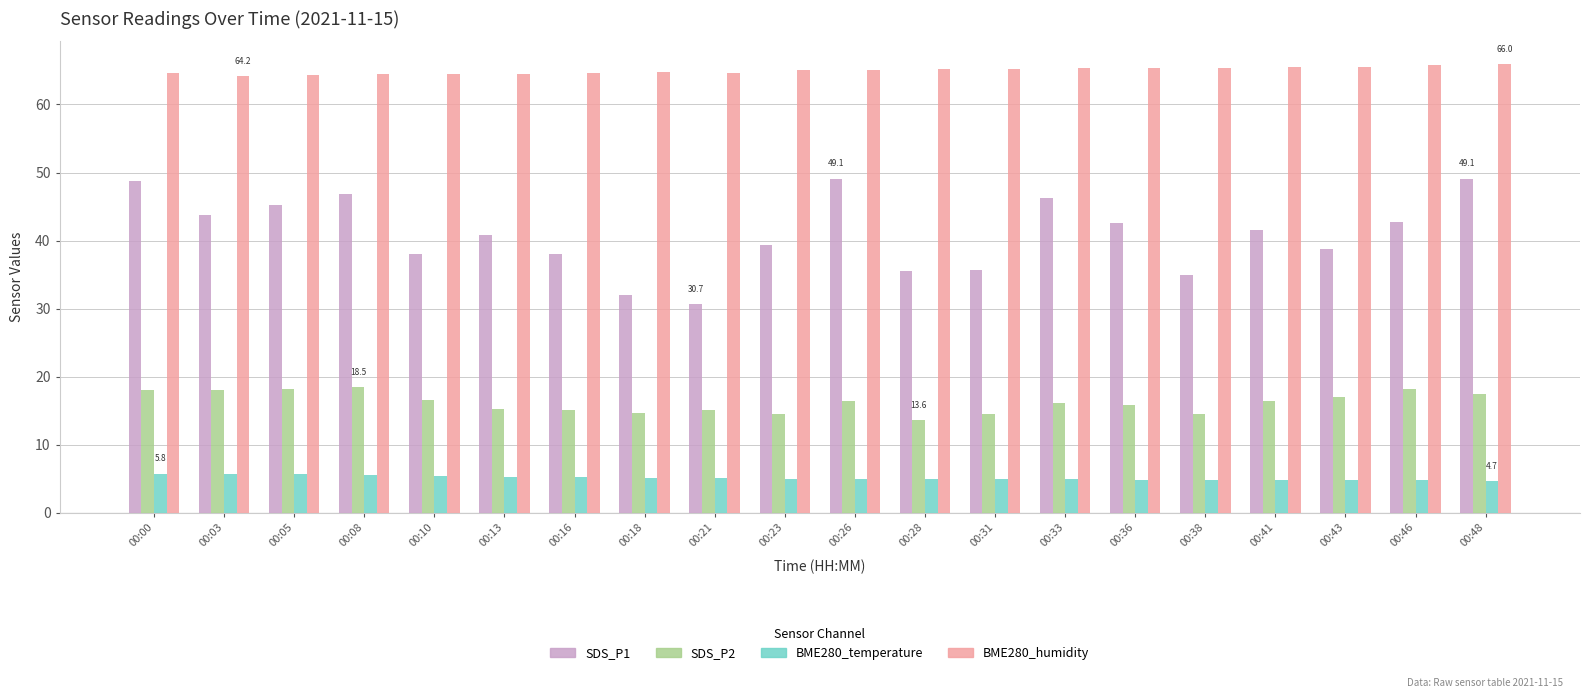

The BME280_temperature series shows 2.9 at 00:23. True or false?

False